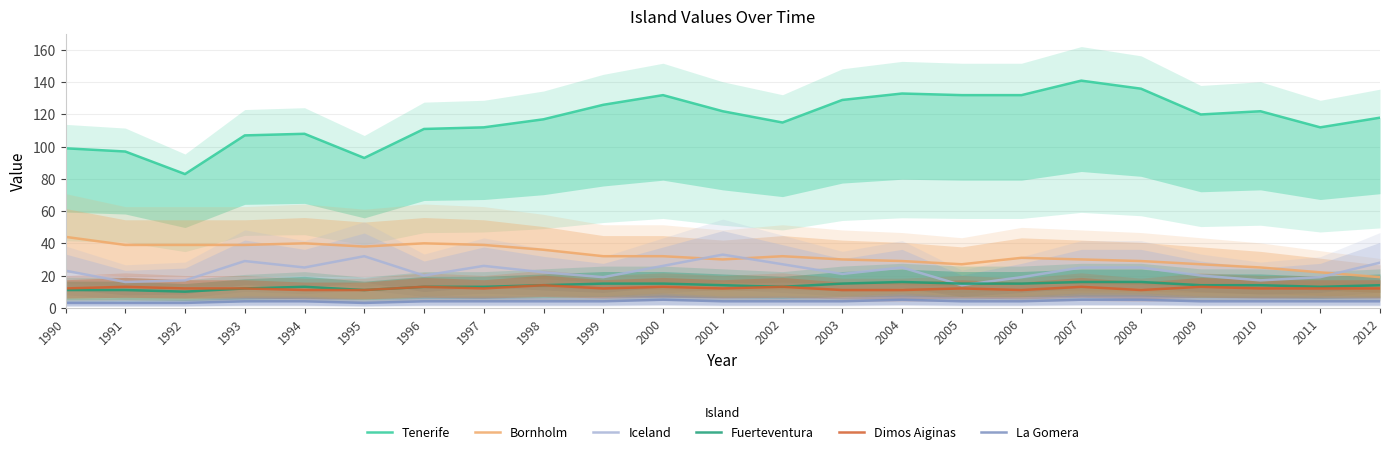

What is the total value across all series at 2001?

215